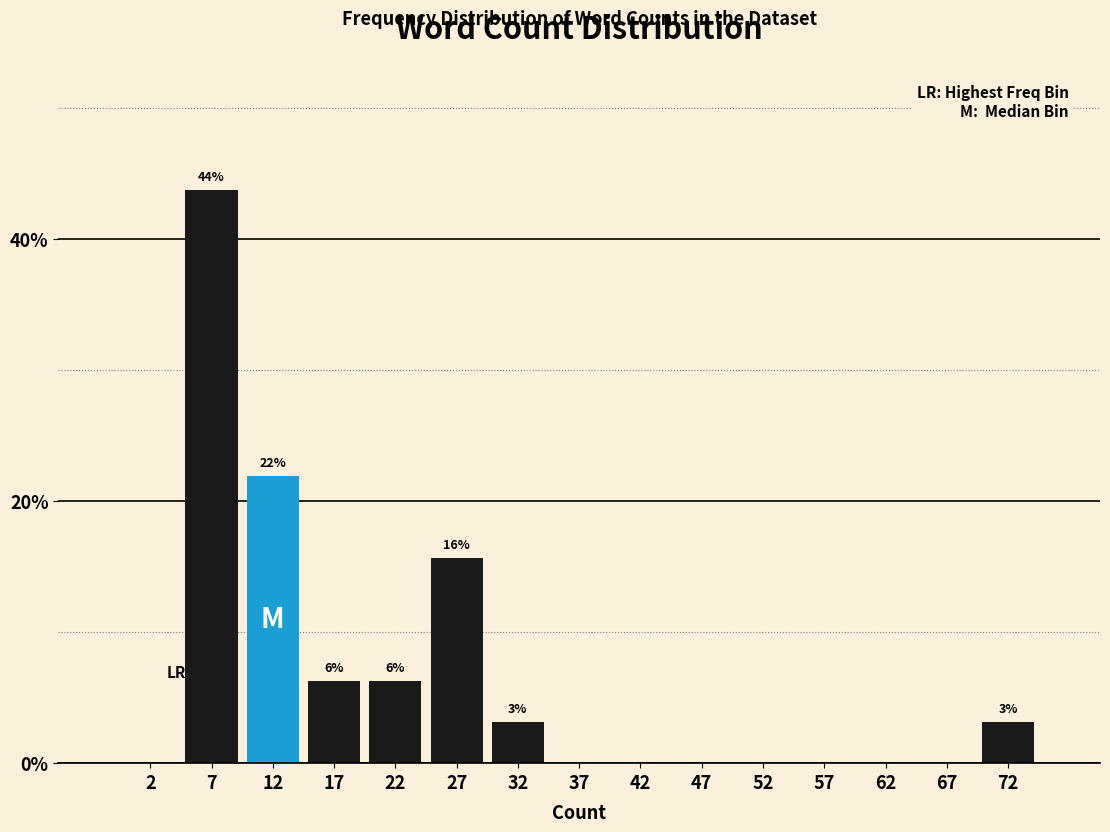

Which category has the highest value across all series?

7